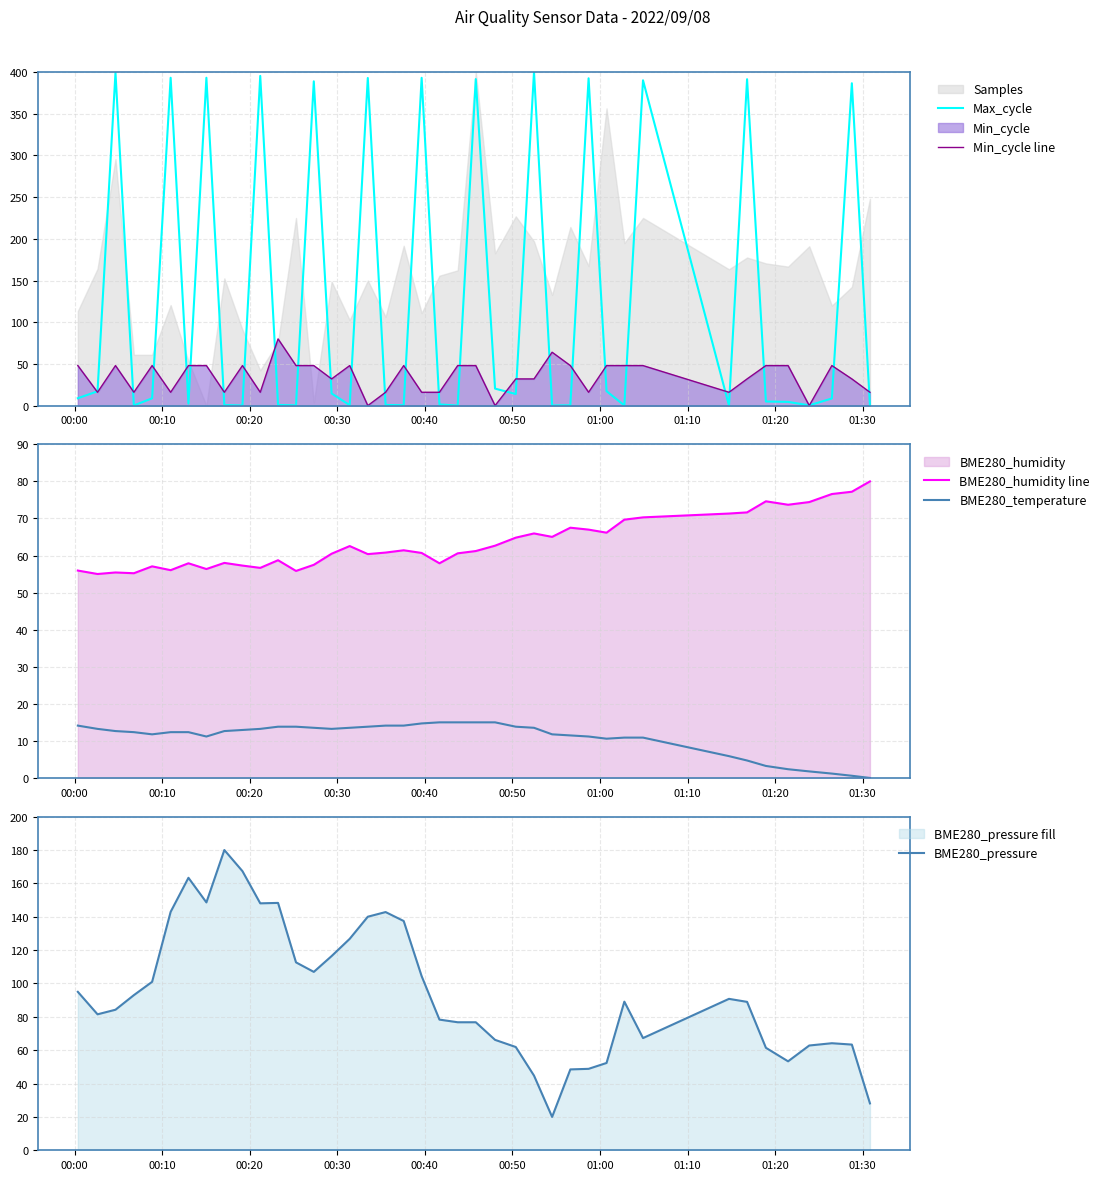

How many times do Max_cycle and BME280_temperature cross each other?

23